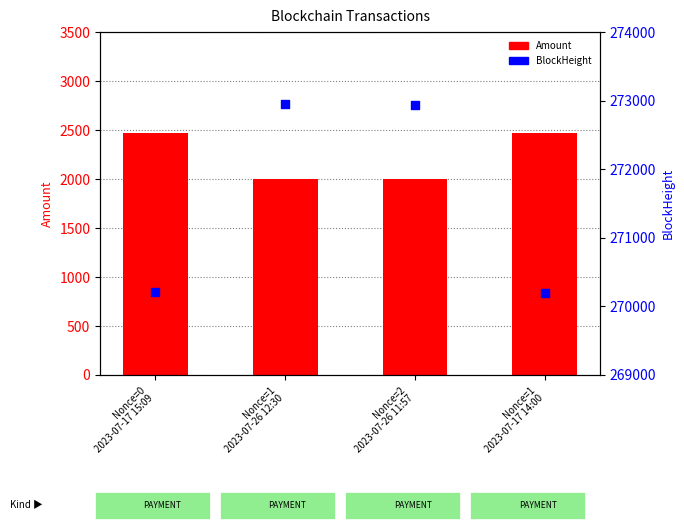

Which series contains the lowest Y value?

Amount